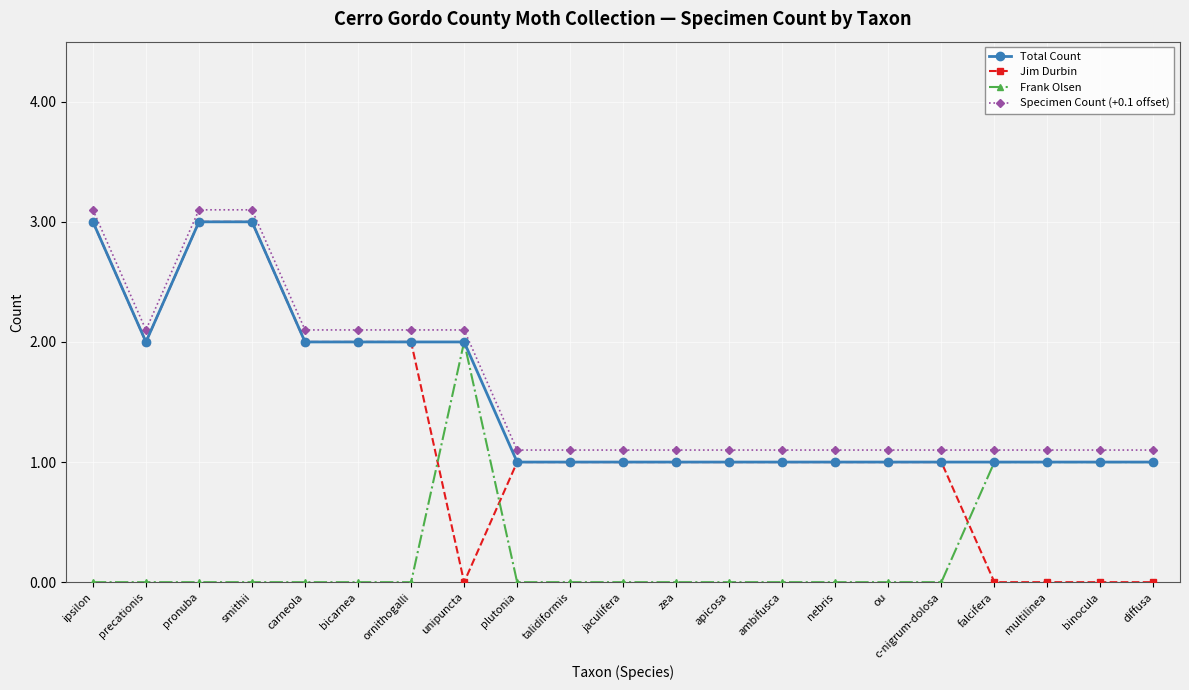

What is the value of the Specimen Count (+0.1 offset) point at the 16th from the left?

1.1